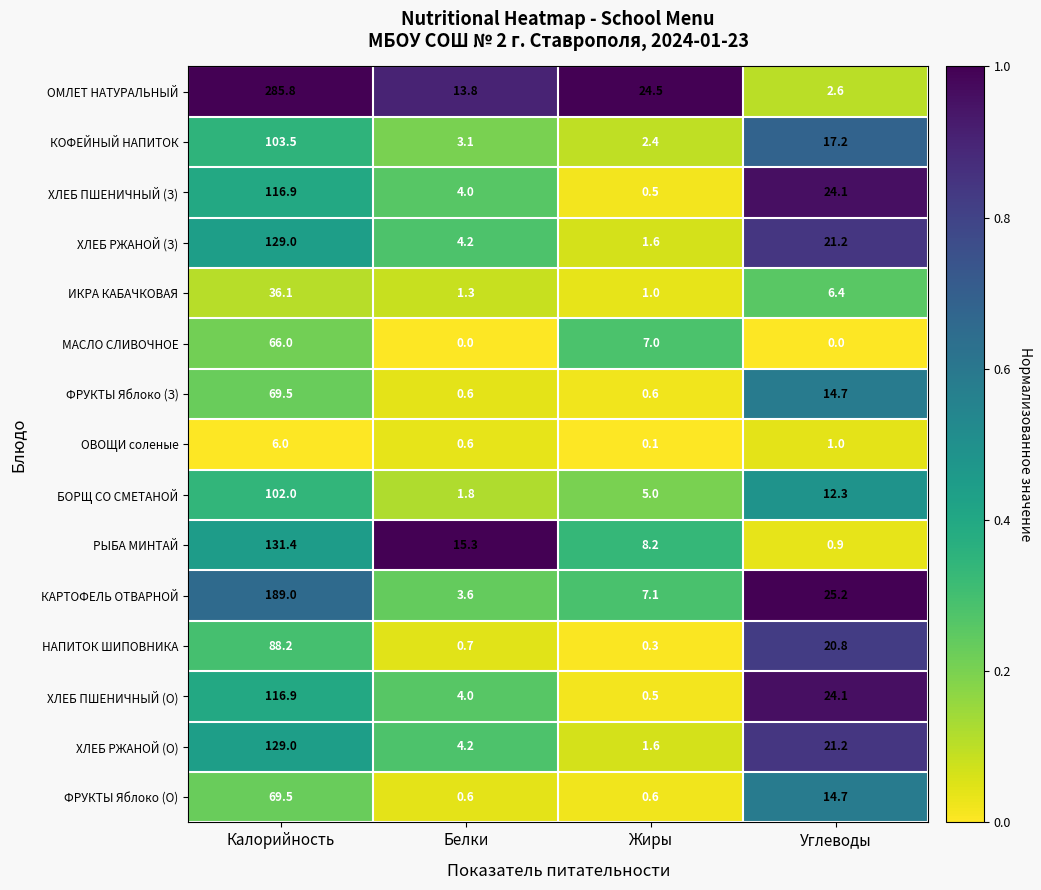

What is the difference between the maximum and minimum values in the ОВОЩИ соленые series?

5.9